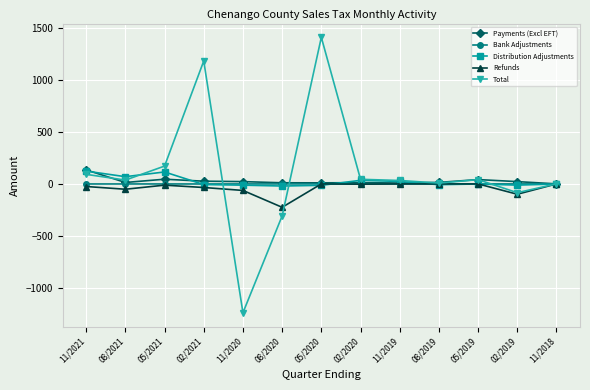

How many lines are shown in the chart?

5